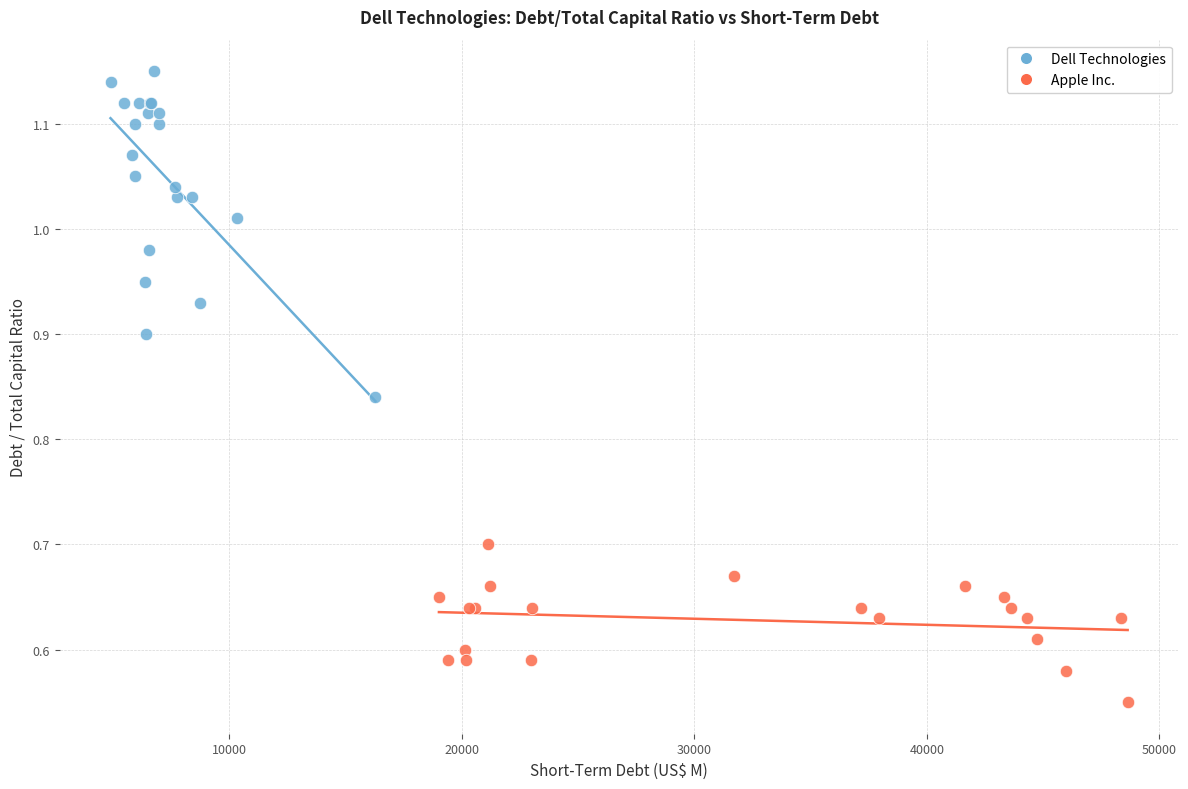

Which series reaches the maximum Y coordinate?

Dell Technologies